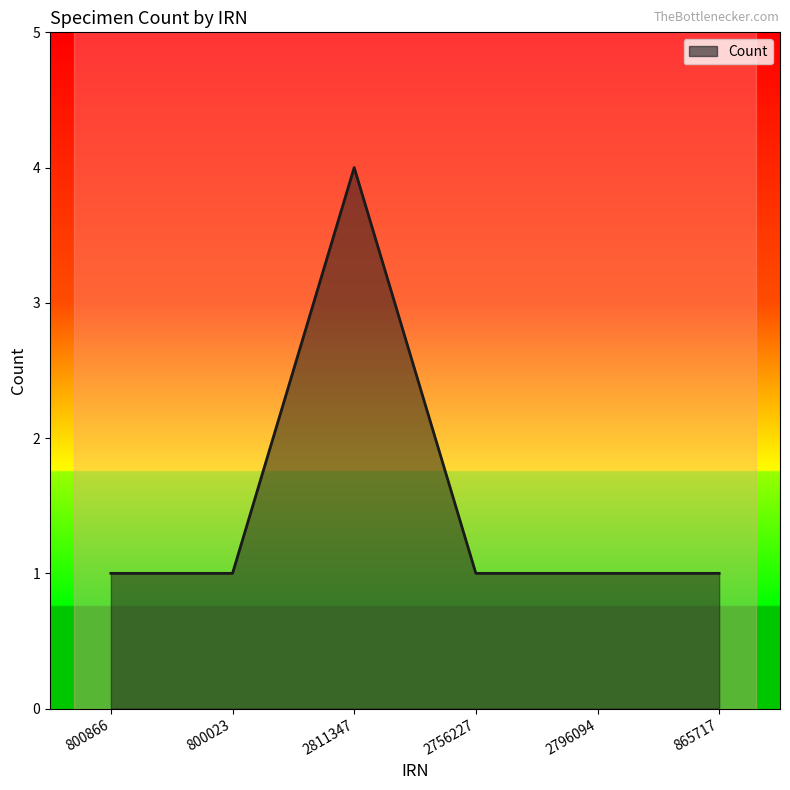

What is the greatest value displayed?

4